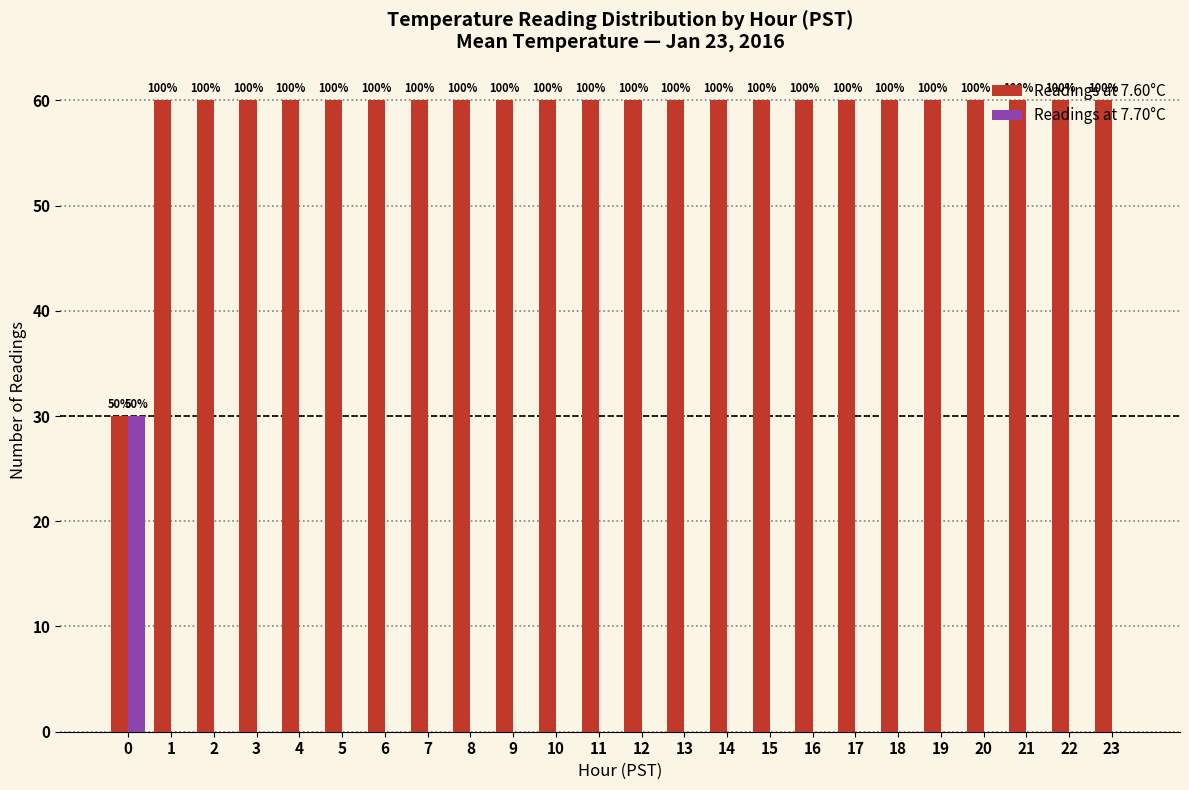

Are the bars grouped side by side (vs. stacked)?

Yes